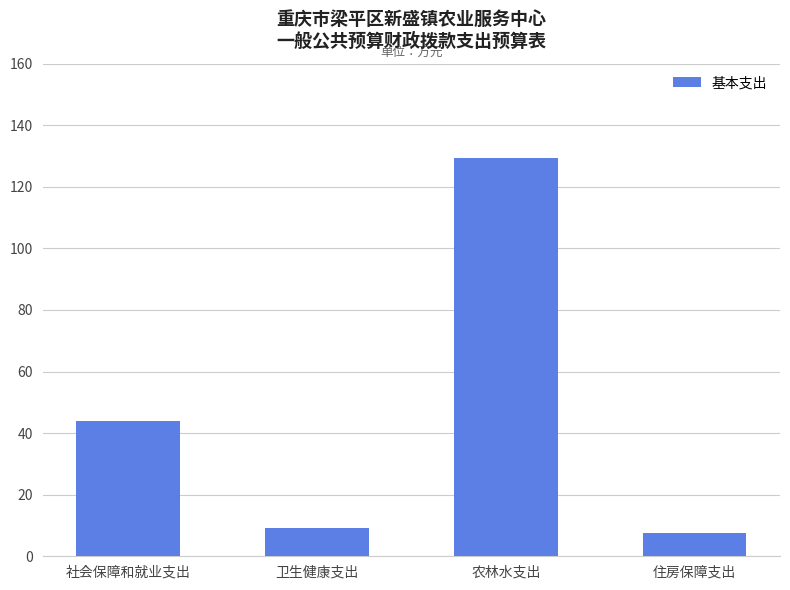

Which has a higher value, 卫生健康支出 or 农林水支出?

农林水支出